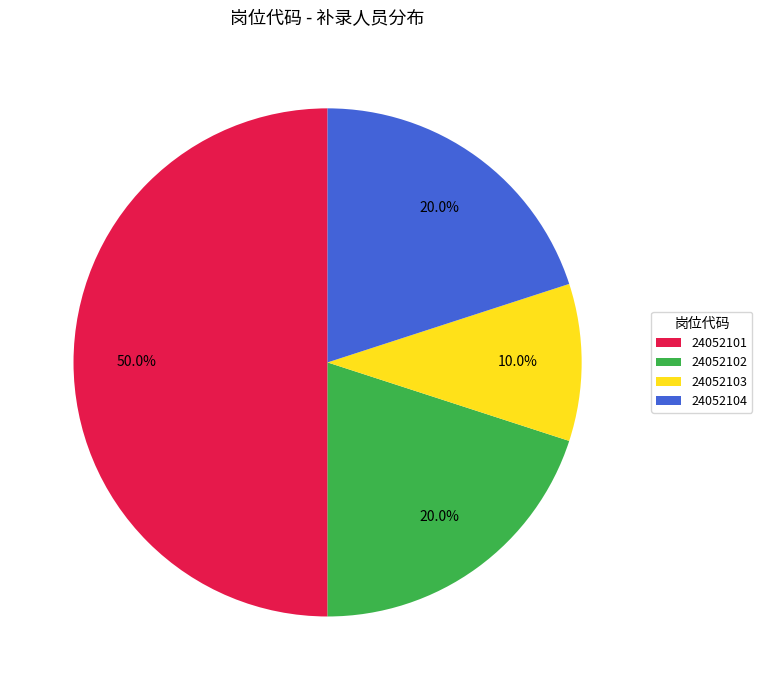

Is 24052104 the majority of the pie?

No